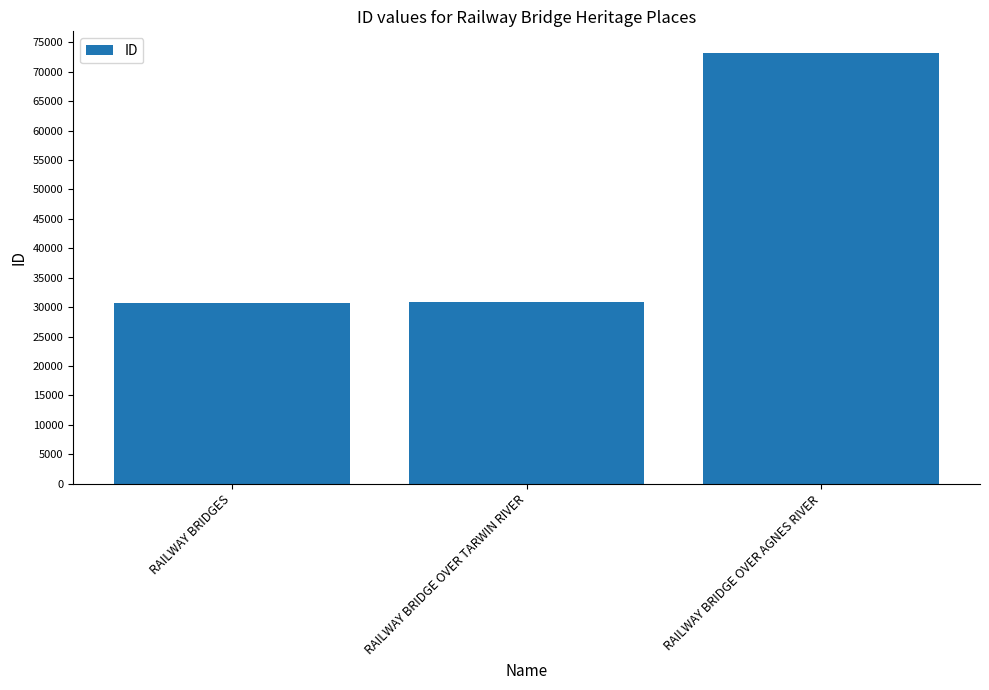

What is the greatest value displayed?

73207